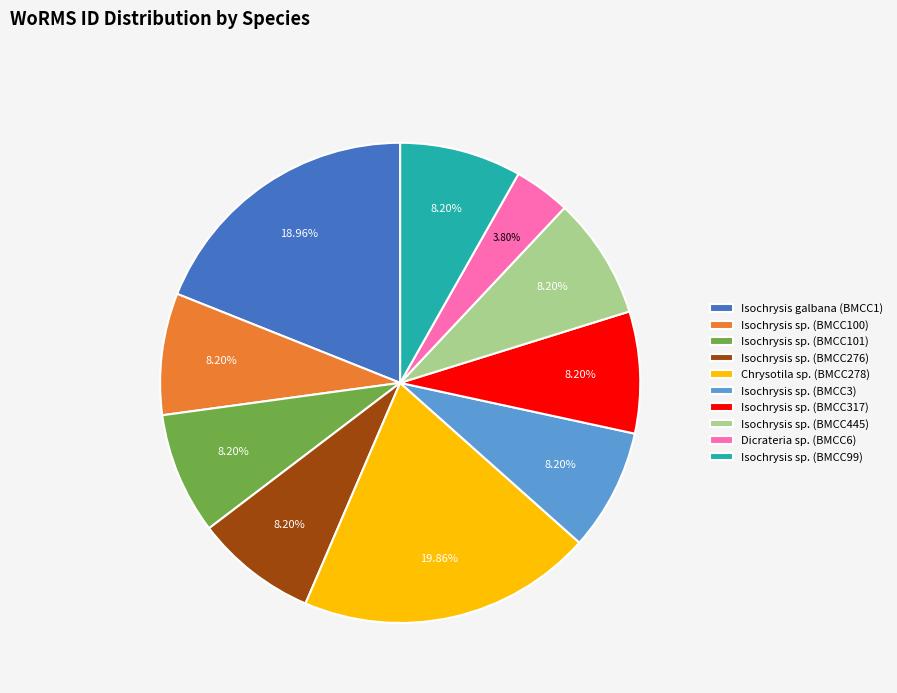

What is the largest slice in the pie chart?

Chrysotila sp. (BMCC278)